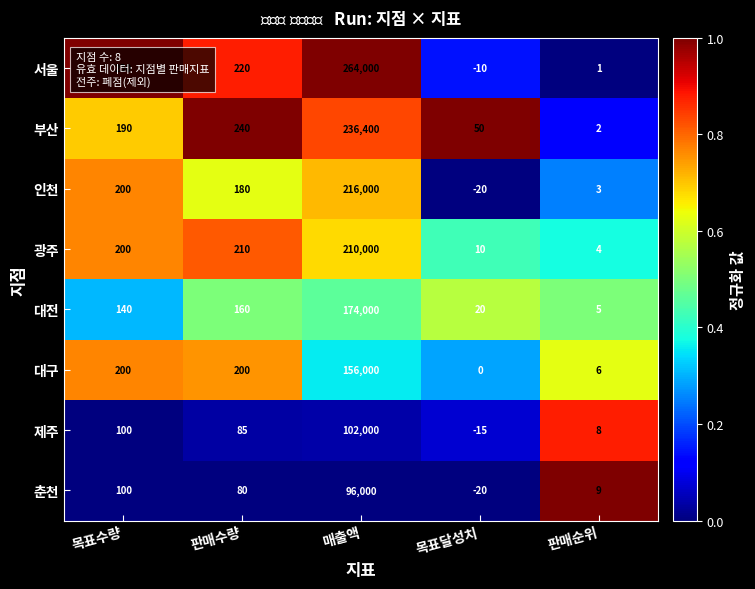

List the series in order of their peak value, lowest first.

춘천, 제주, 대구, 대전, 광주, 인천, 부산, 서울